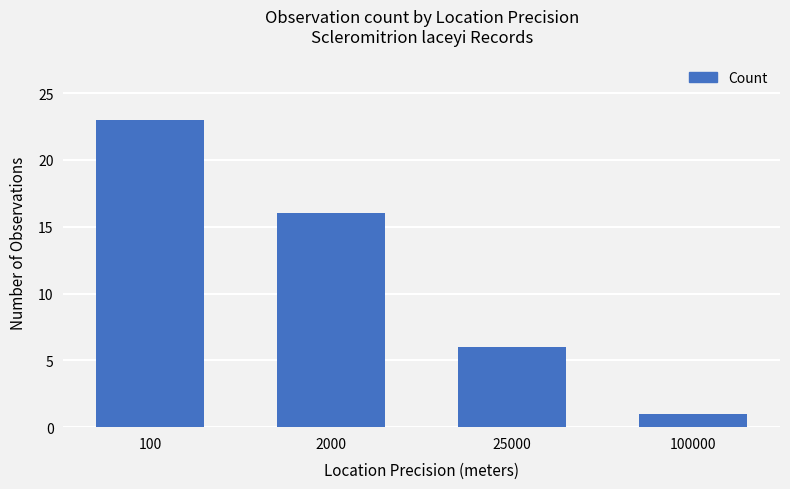

What is the smallest value displayed?

1